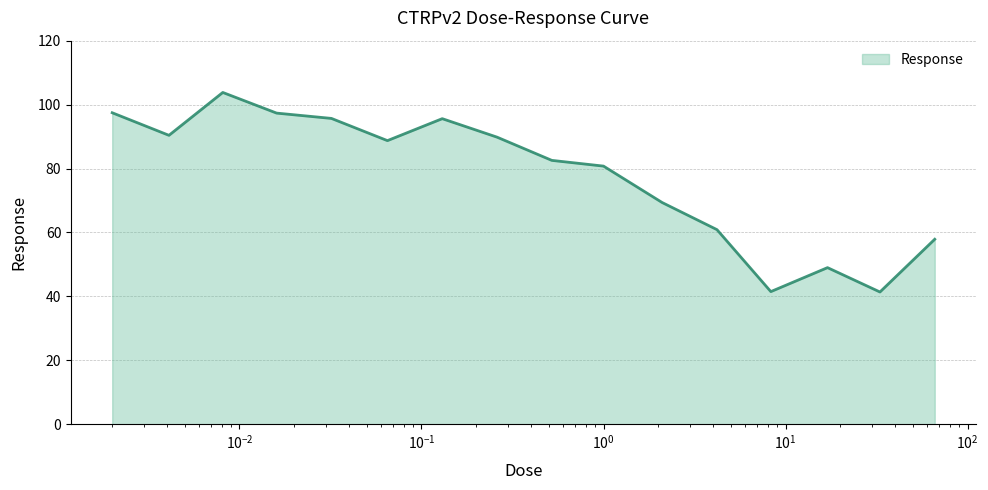

What is the difference between the maximum and minimum values?

62.4